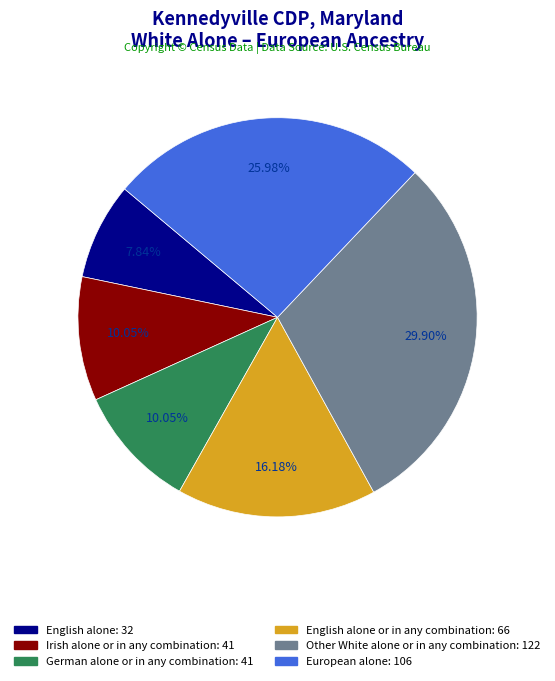

Does any single category account for the majority?

No